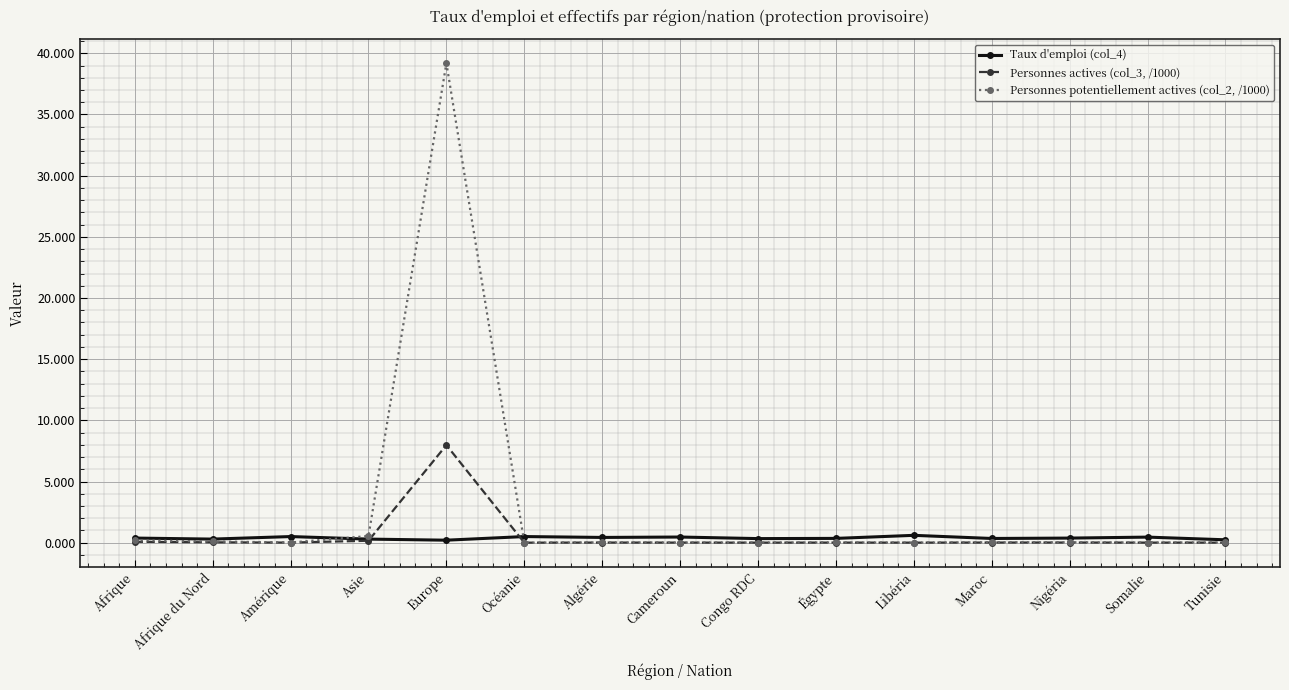

The value of Taux d'emploi (col_4) at Tunisie is 0.2. True or false?

True